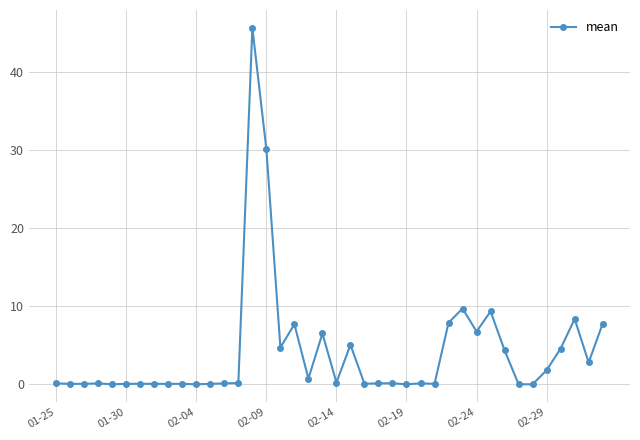

True or false: there are more than 2 points higher than both neighbors.

True